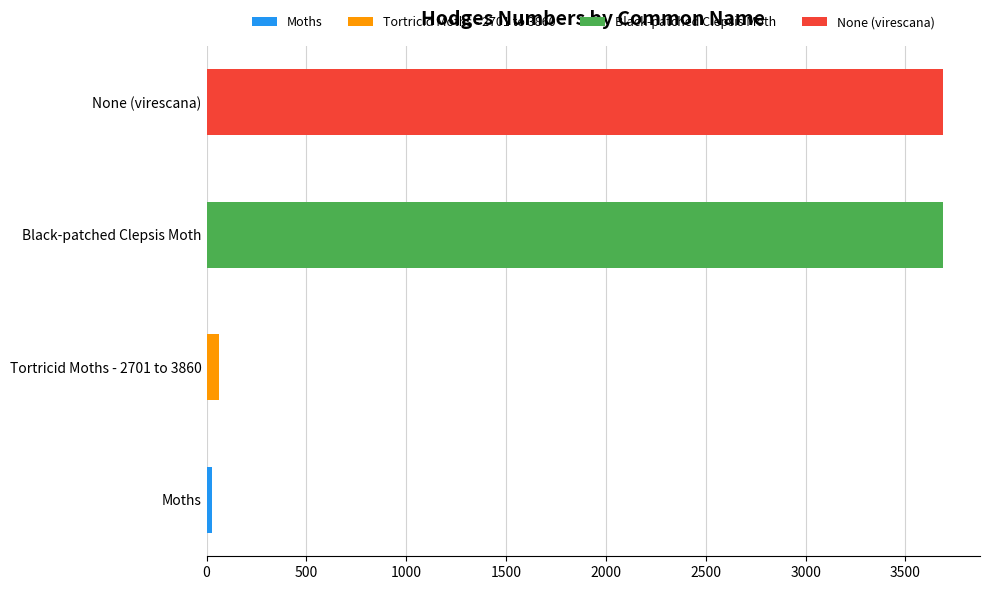

Is it true that the value at None (virescana) is 2463.3?

False